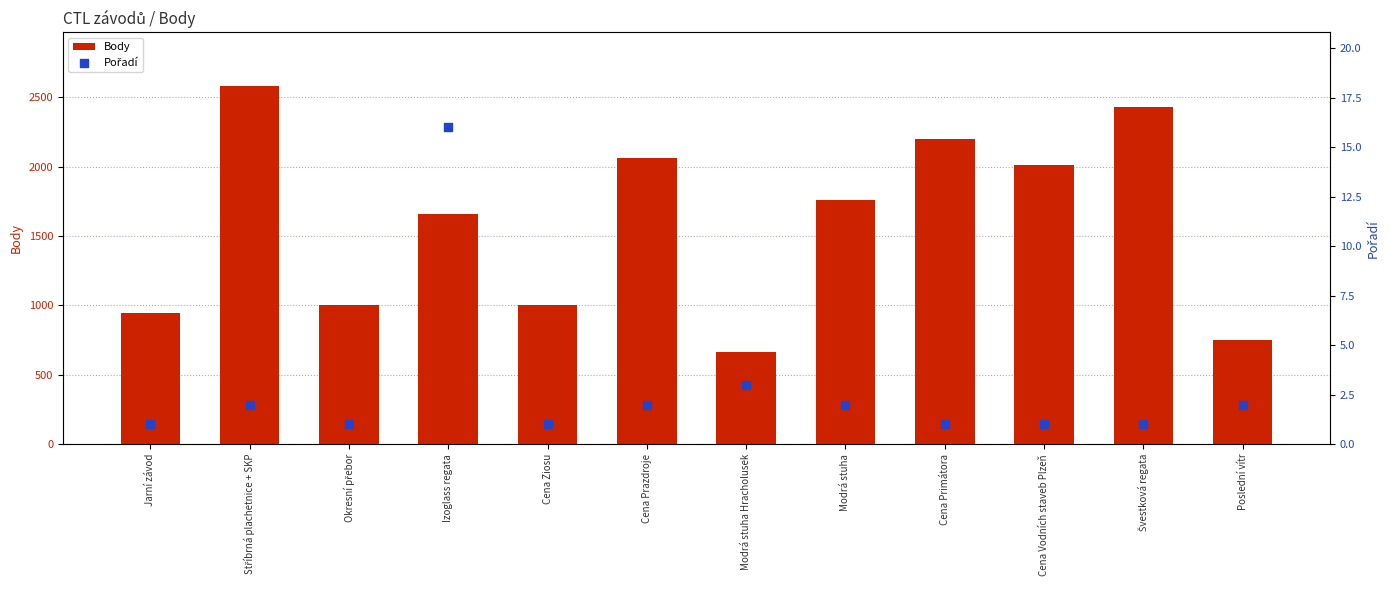

Which series contains the lowest Y value?

Pořadí